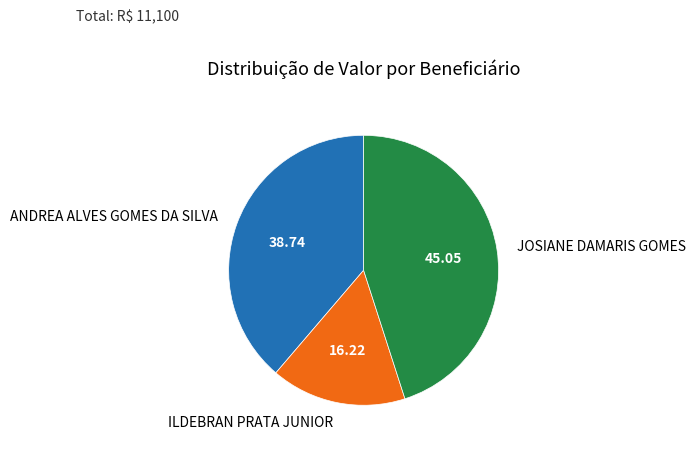

Between ANDREA ALVES GOMES DA SILVA and JOSIANE DAMARIS GOMES, which is larger?

JOSIANE DAMARIS GOMES